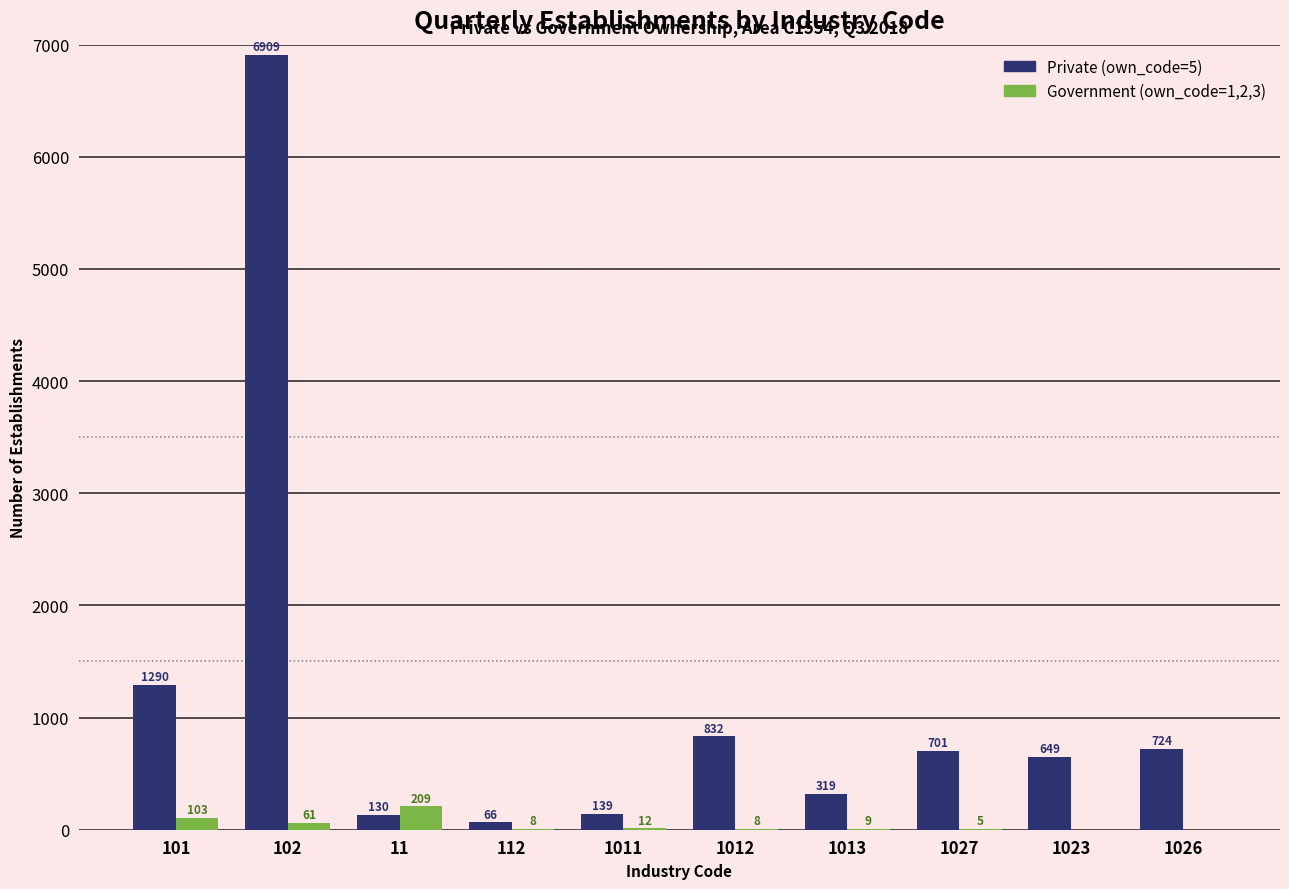

Does the chart contain stacked bars?

No